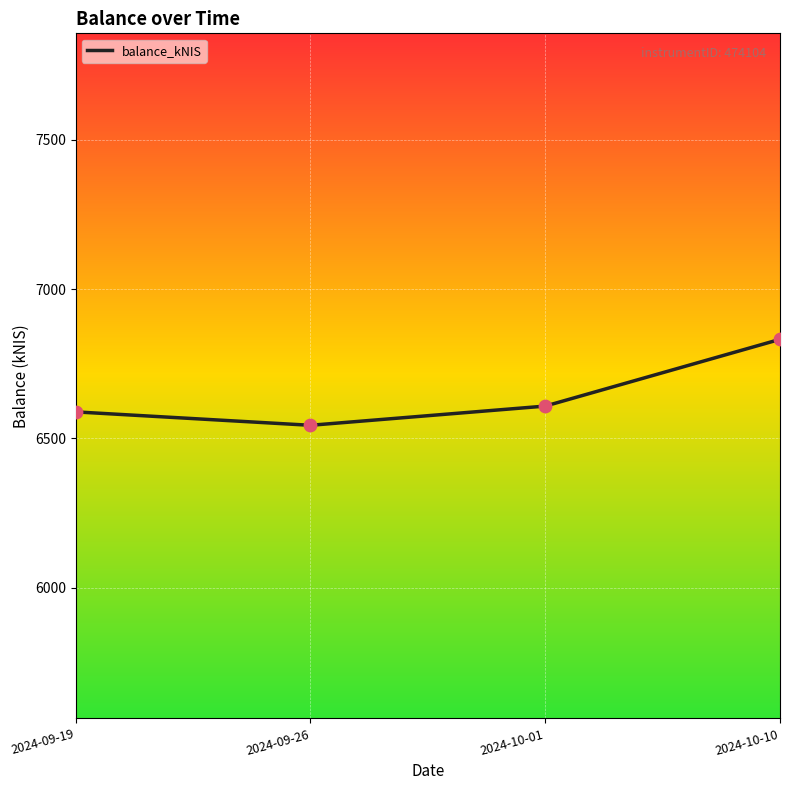

Approximately how many times larger is the value at 2024-10-01 compared to 2024-09-19?

1.0